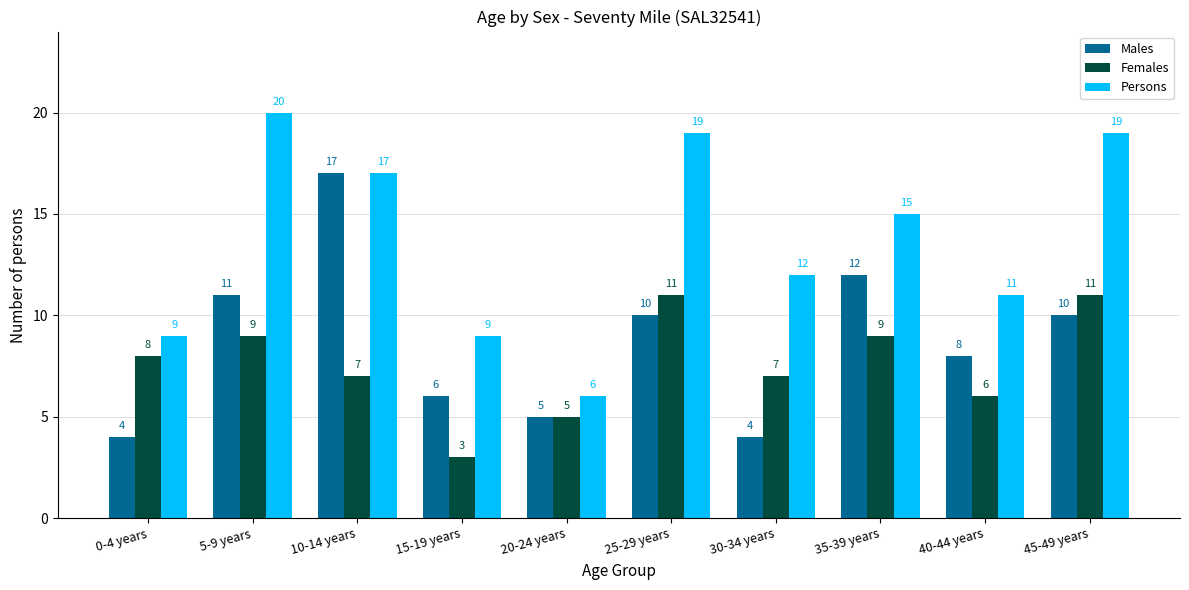

What value does the Persons series have at 20-24 years, to the nearest 5?

5